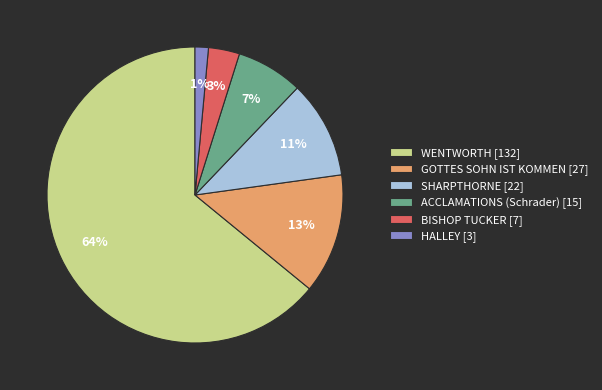

Is it true that ACCLAMATIONS (Schrader) is 7% of the pie?

True